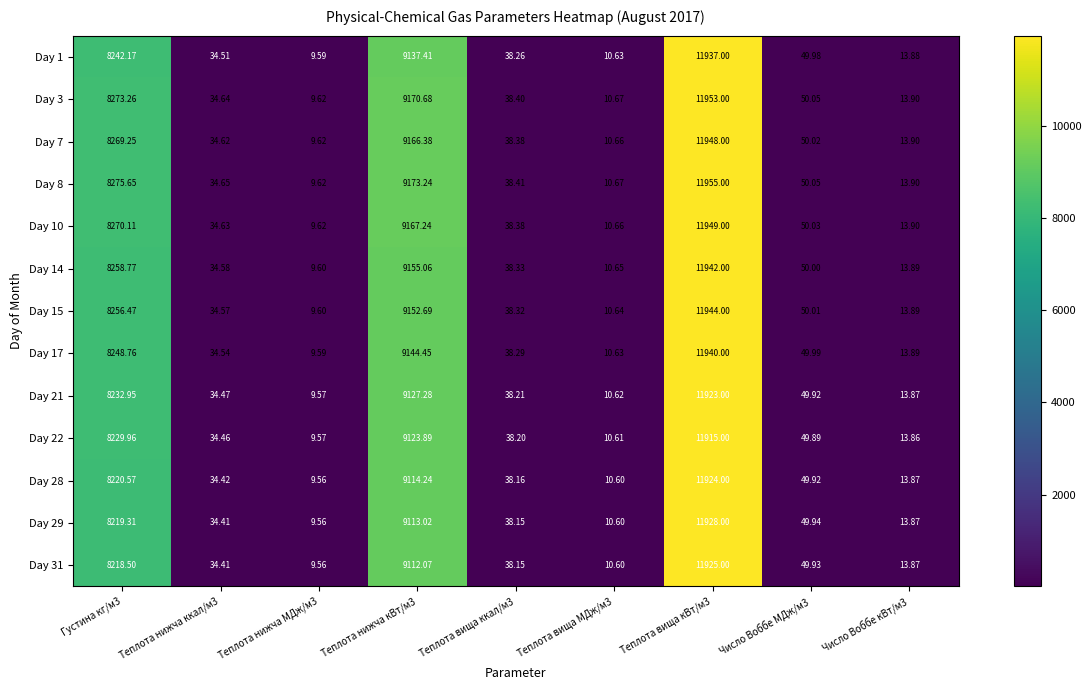

Which series has the largest total across all categories?

Day 8